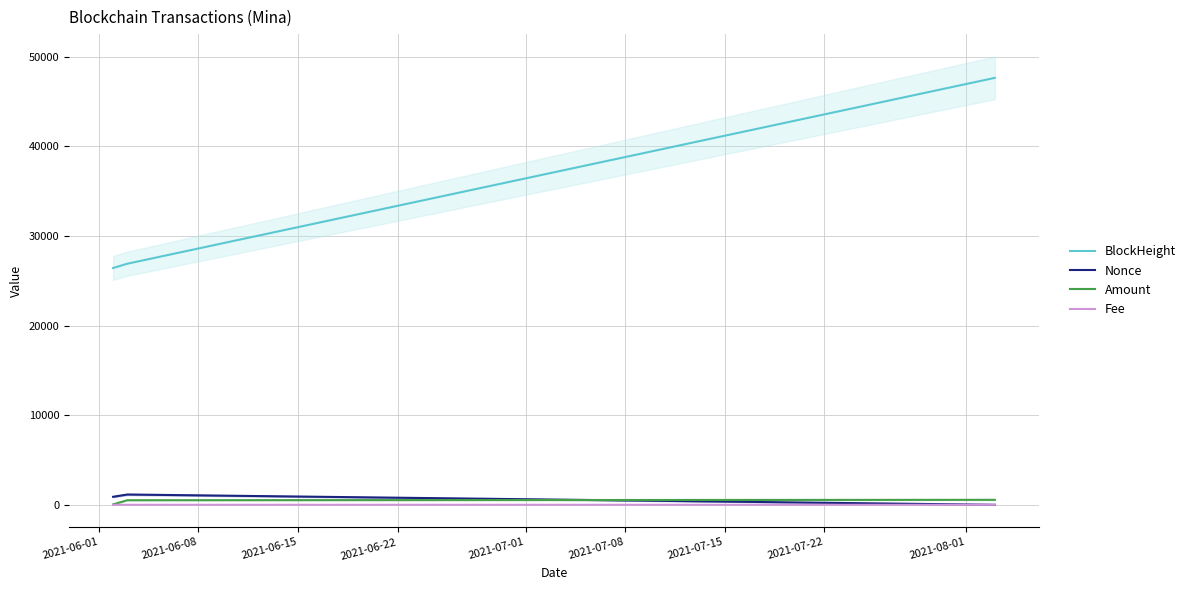

Which series has the largest total across all categories?

BlockHeight